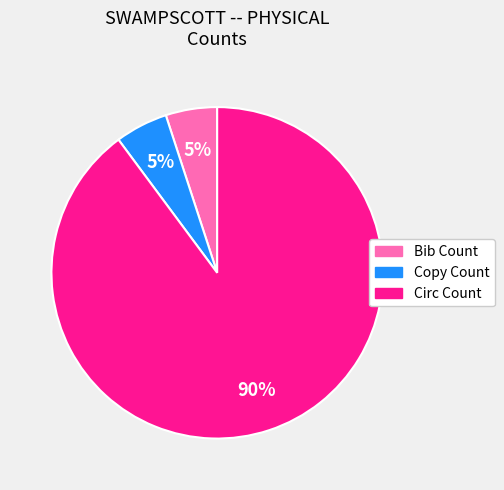

Which category has the biggest portion of the pie?

Circ Count